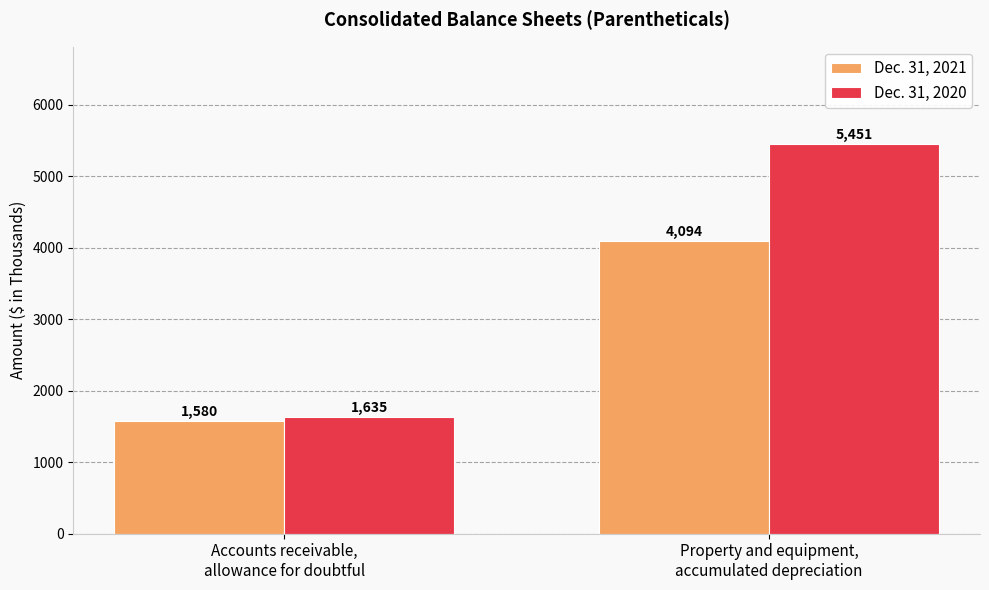

Reading left to right, what are all the values shown in this chart?

Dec. 31, 2021: Accounts receivable,
allowance for doubtful=1580	Property and equipment,
accumulated depreciation=4094
Dec. 31, 2020: Accounts receivable,
allowance for doubtful=1635	Property and equipment,
accumulated depreciation=5451